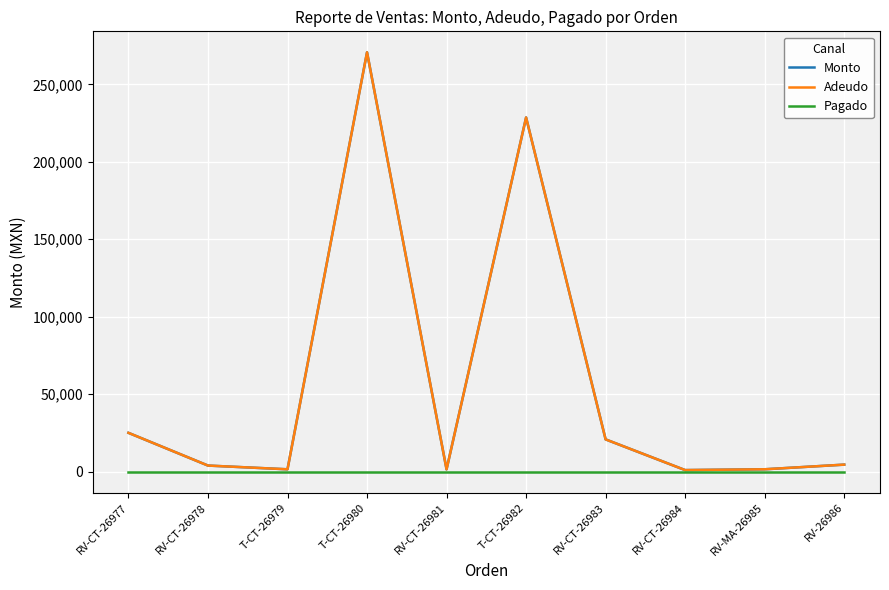

At which label does Adeudo first exceed 4500?

RV-CT-26977